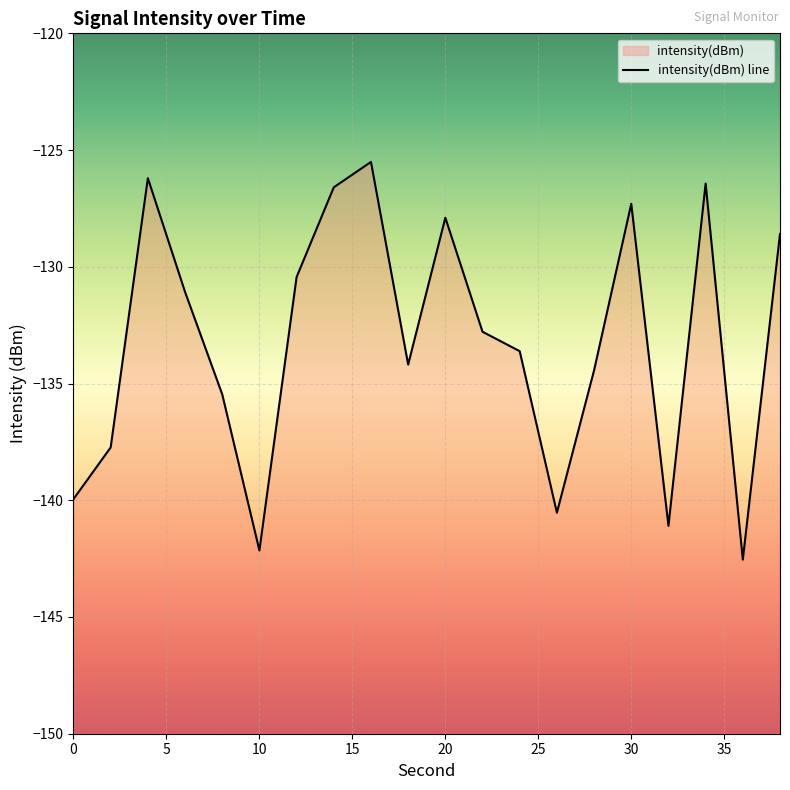

Reading left to right, extract all data points from this chart.

-139.9	-137.7	-126.2	-131.1	-135.5	-142.2	-130.4	-126.6	-125.5	-134.2	-127.9	-132.8	-133.6	-140.5	-134.4	-127.3	-141.1	-126.4	-142.5	-128.6